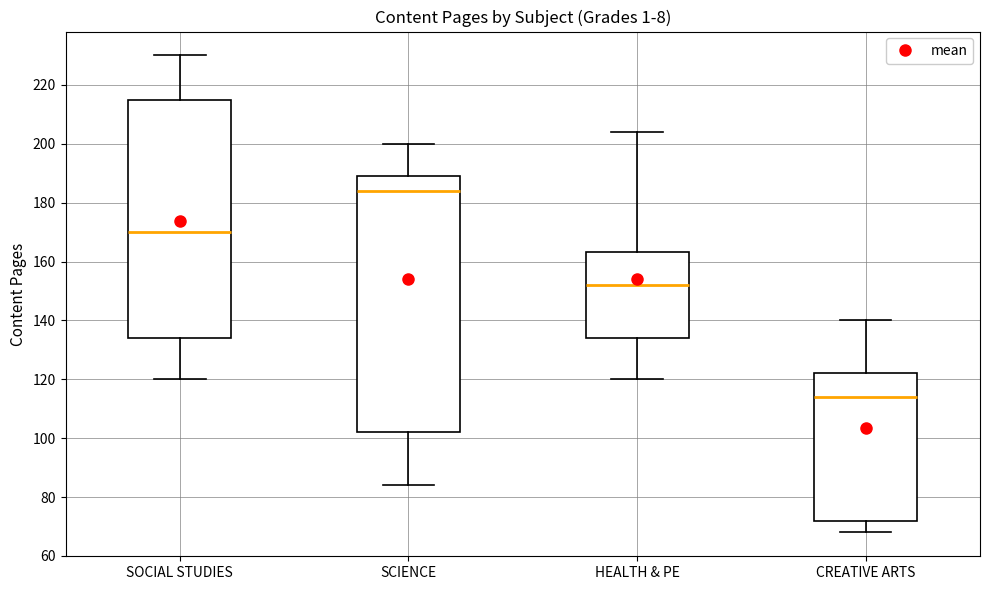

Reading left to right, read every box against the y-axis: the position of its median line, the range the box covers, and the ends of its whiskers. The values are not printed on the chart, so give them approximately, as read against the axis.

SOCIAL STUDIES: median 170, box 134 to 216, whiskers 120 to 230
SCIENCE: median 184, box 102 to 190, whiskers 84 to 200
HEALTH & PE: median 152, box 134 to 164, whiskers 120 to 204
CREATIVE ARTS: median 114, box 72 to 122, whiskers 68 to 140